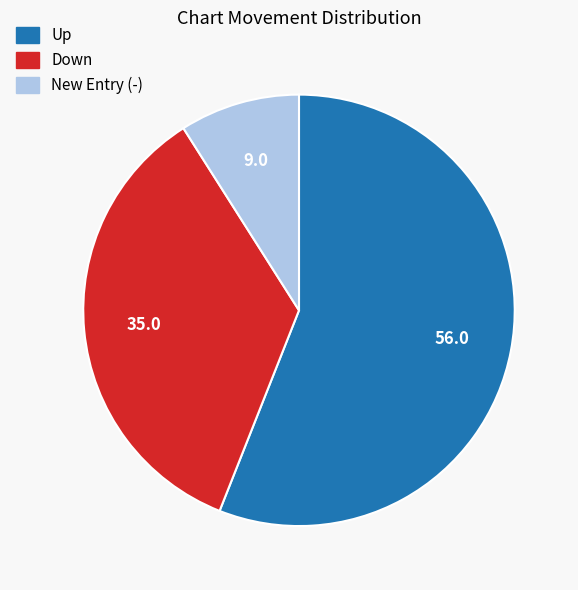

Which category has the smallest portion of the pie?

New Entry (-)